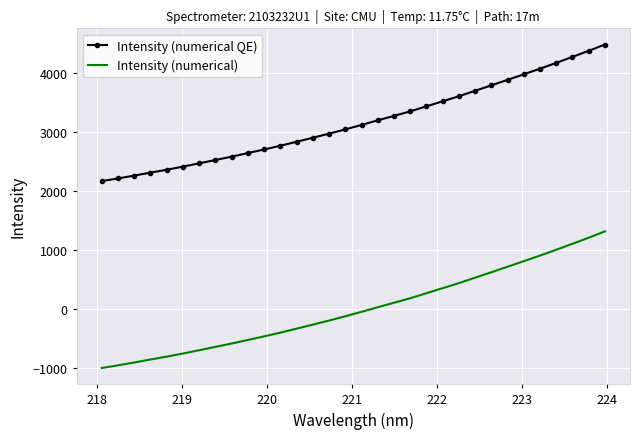

What is the maximum value for Intensity (numerical QE)?

4487.3